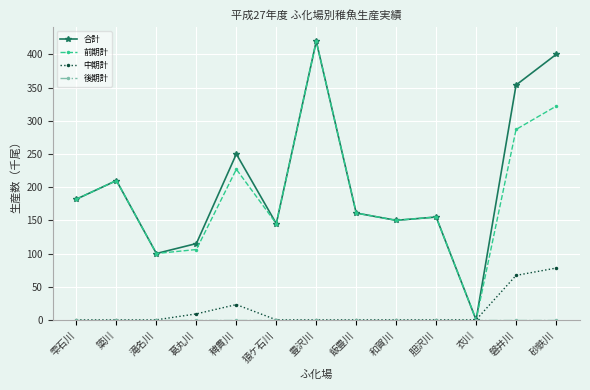

What is the label of the 4th point from the left?

葛丸川